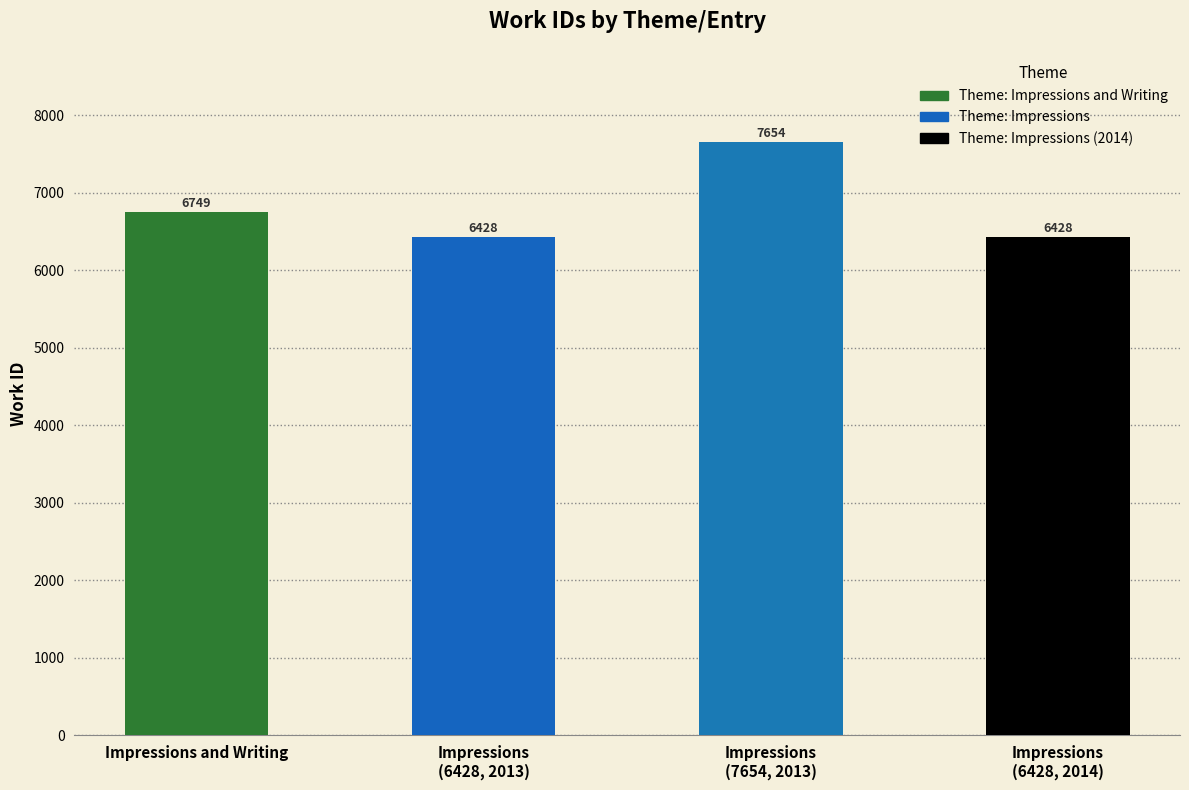

What is the difference between the values at Impressions
(7654, 2013) and Impressions and Writing?

905